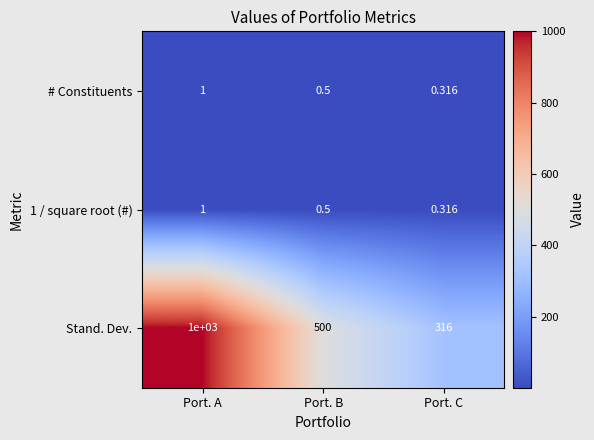

At which label is # Constituents closest to 0?

Port. C